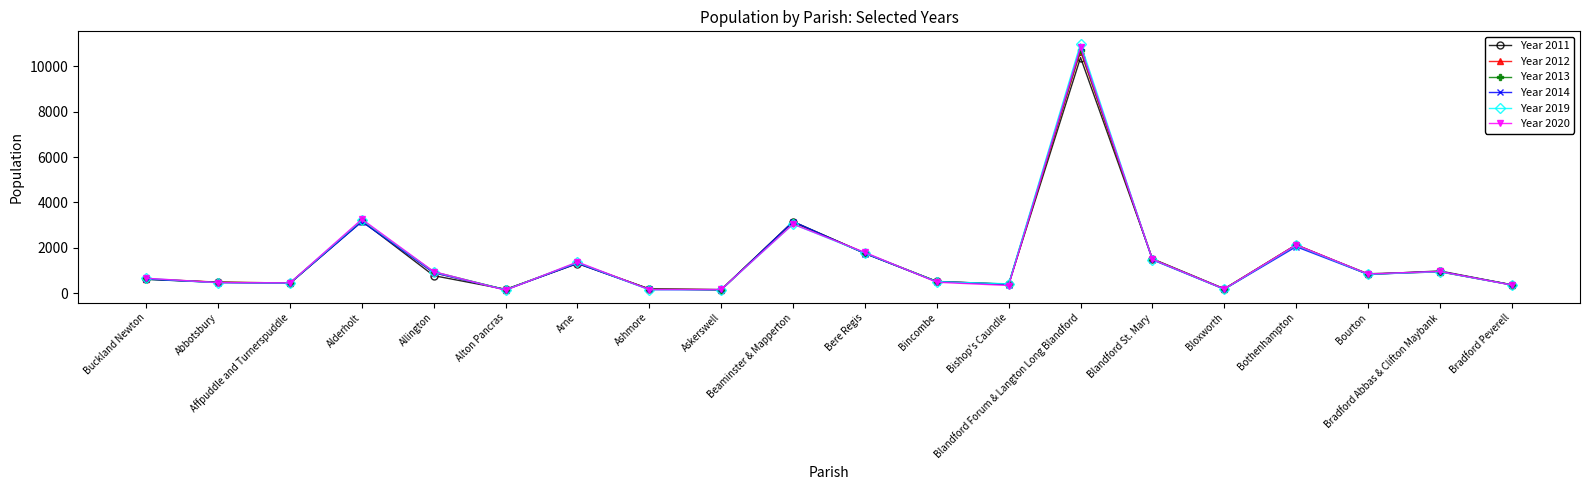

True or false: Year 2012 has more than 1 points higher than both neighbors.

True